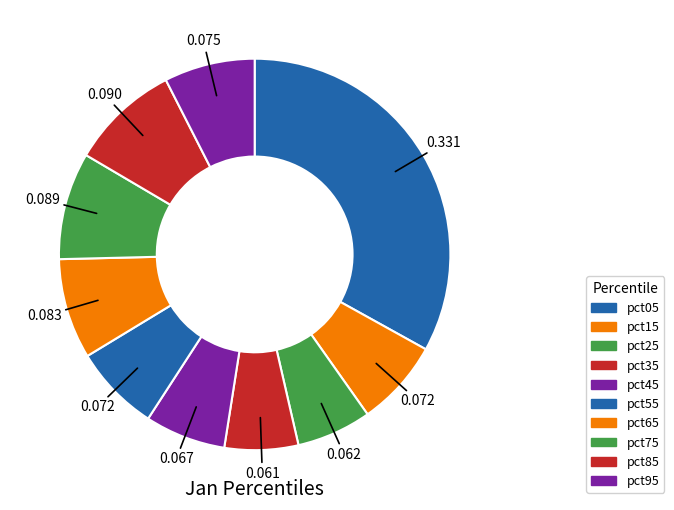

What percentage is the pct45 slice, to the nearest percent?

7%